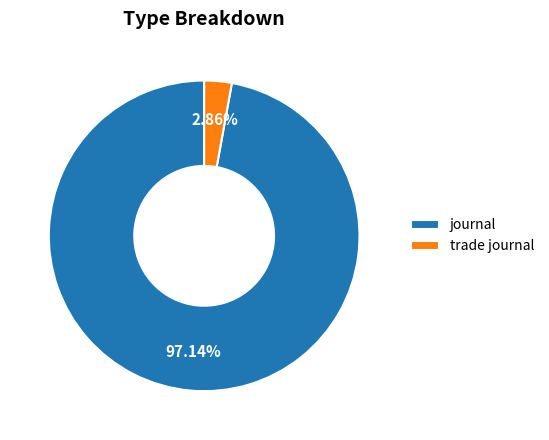

What is the smallest slice in the pie chart?

trade journal